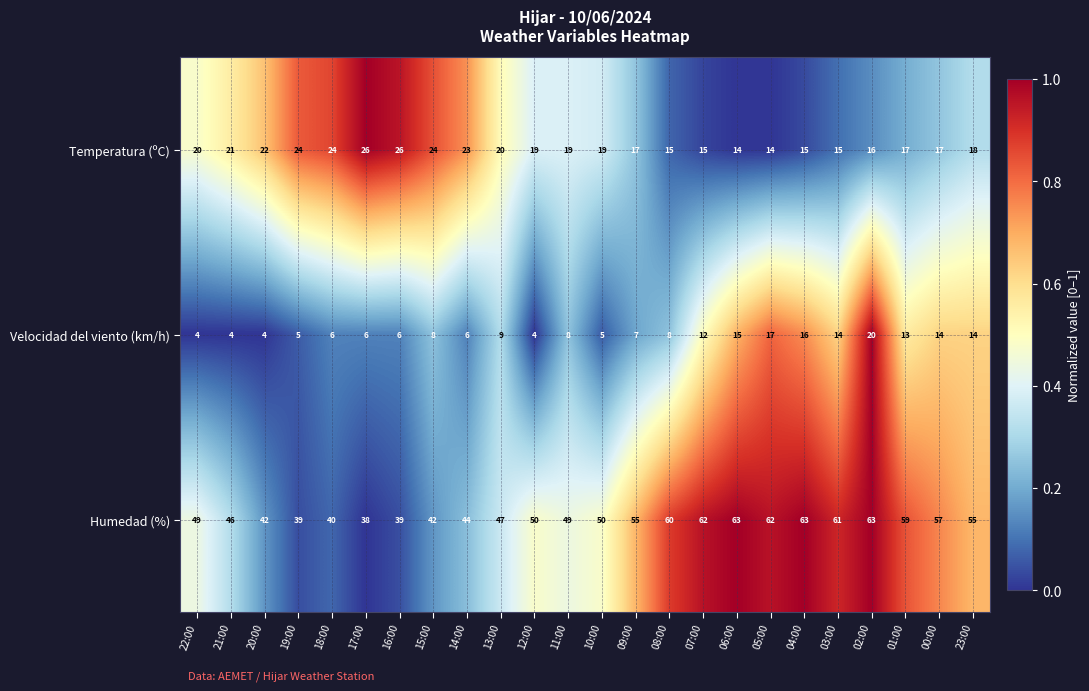

Which series has the largest total across all categories?

Humedad (%)